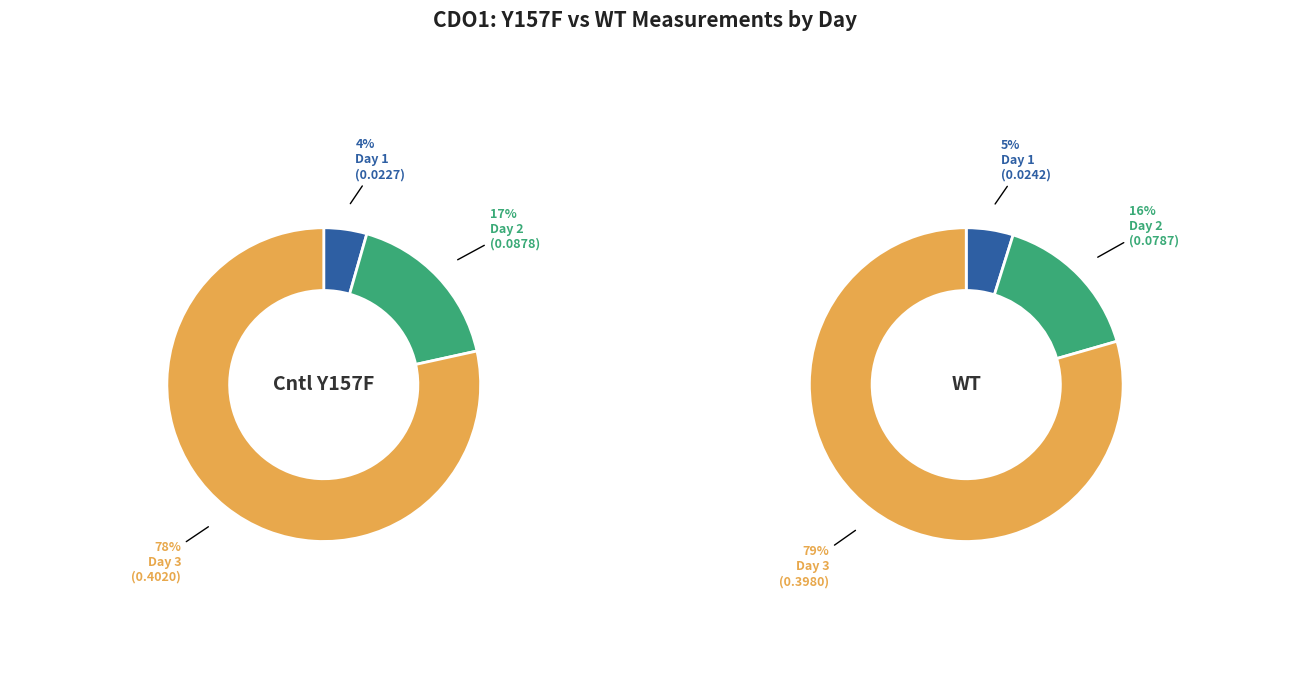

Between Cntl Y157F (Day 1) and Cntl Y157F (Day 3), which is larger?

Cntl Y157F (Day 3)